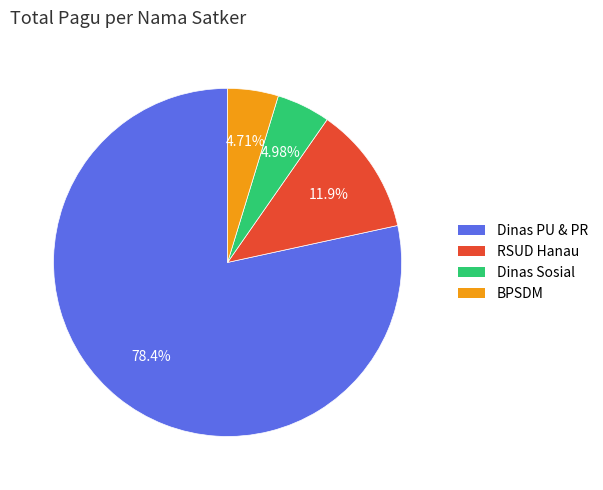

Does Dinas Sosial account for over 50% of the chart?

No